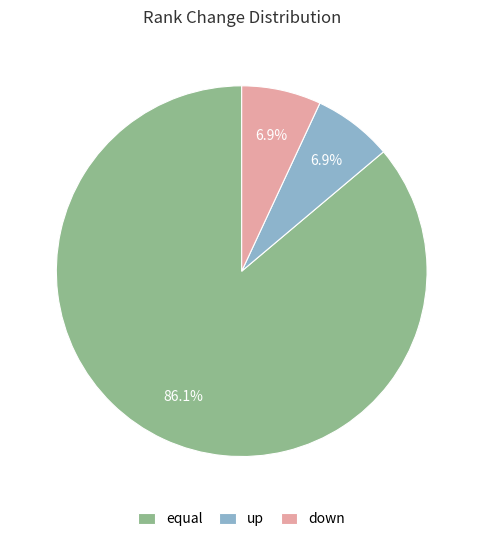

Which slice is the largest?

equal